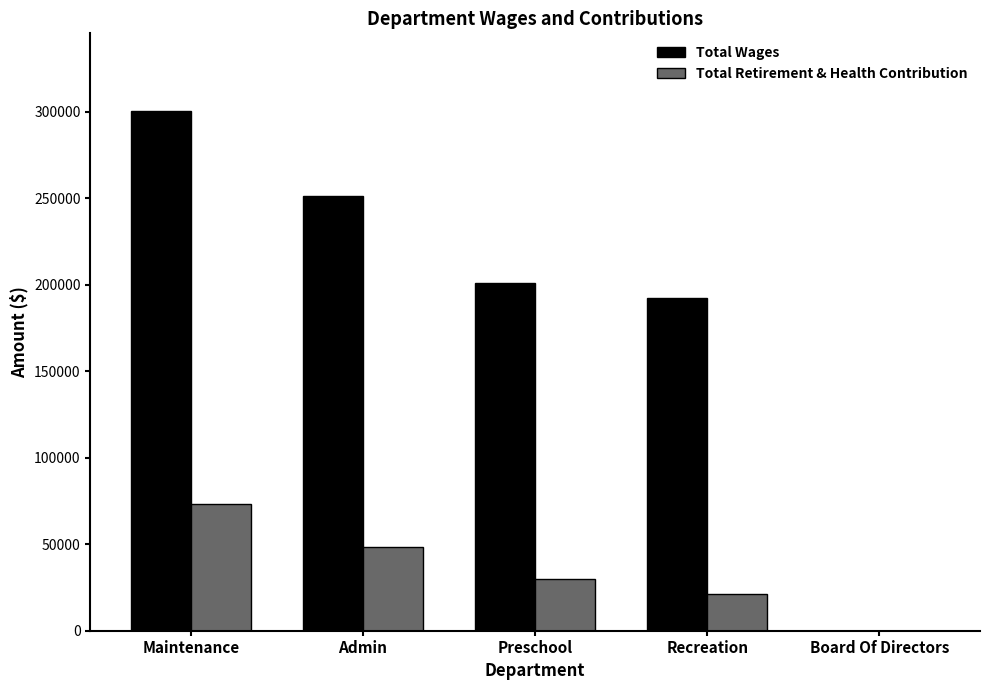

Count the number of data series in this chart.

2